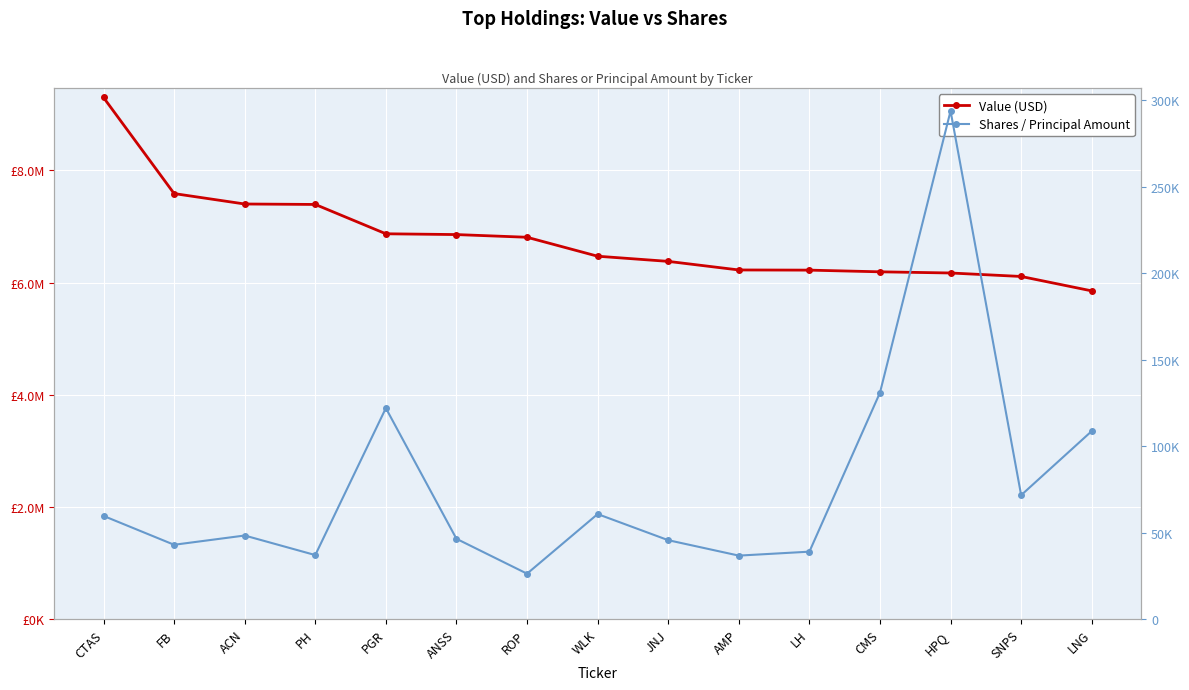

Reading right to left, transcribe all the data shown in this chart.

Value (USD): LNG=5853000	SNPS=6110000	HPQ=6172000	CMS=6193000	LH=6223000	AMP=6226000	JNJ=6379000	WLK=6471000	ROP=6809000	ANSS=6857000	PGR=6871000	PH=7394000	ACN=7402000	FB=7588000	CTAS=9301000
Shares / Principal Amount: LNG=108715	SNPS=71677	HPQ=293761	CMS=130926	LH=39016	AMP=36736	JNJ=45656	WLK=60745	ROP=26290	ANSS=46460	PGR=121991	PH=37049	ACN=48352	FB=43002	CTAS=59690